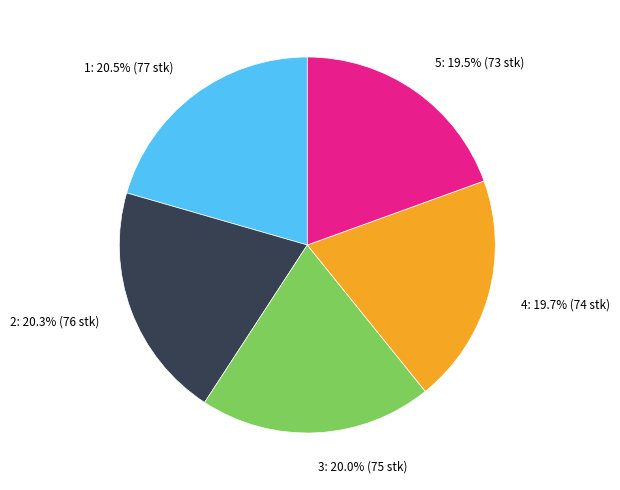

How many segments does this pie chart have?

5